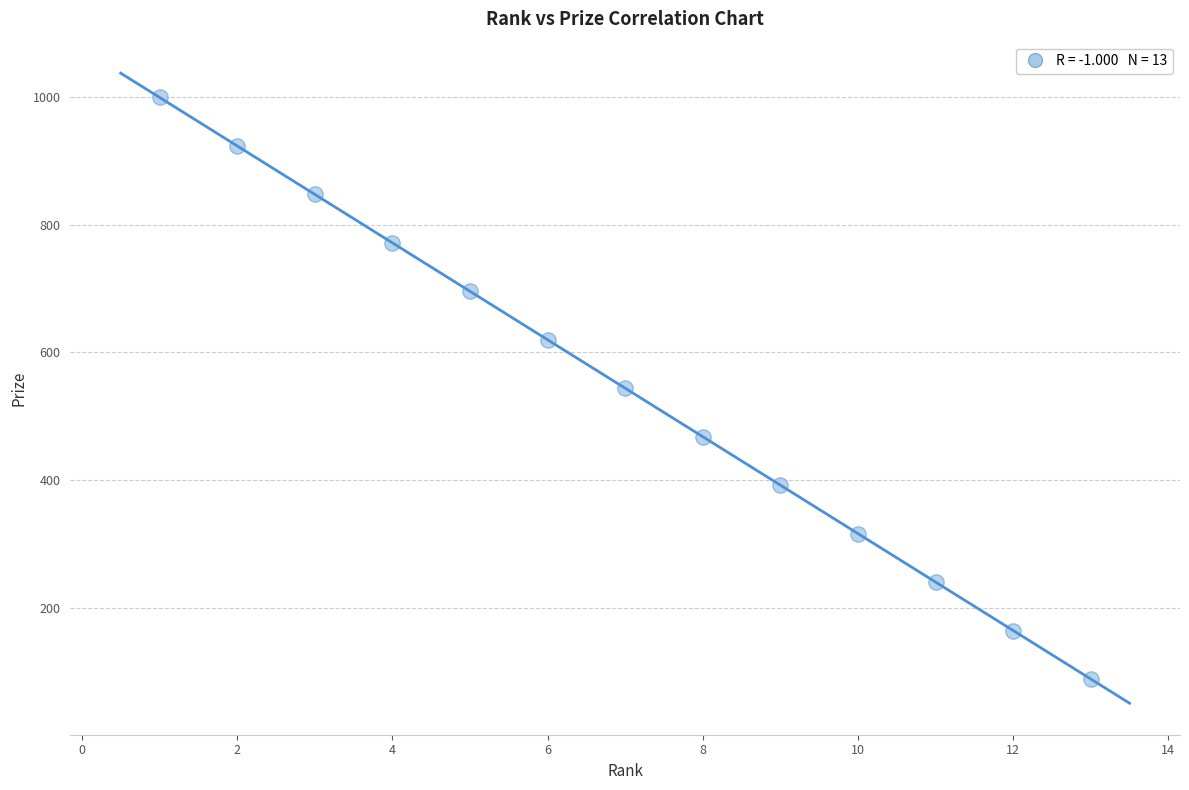

What is the range of Y values (max minus min)?

912